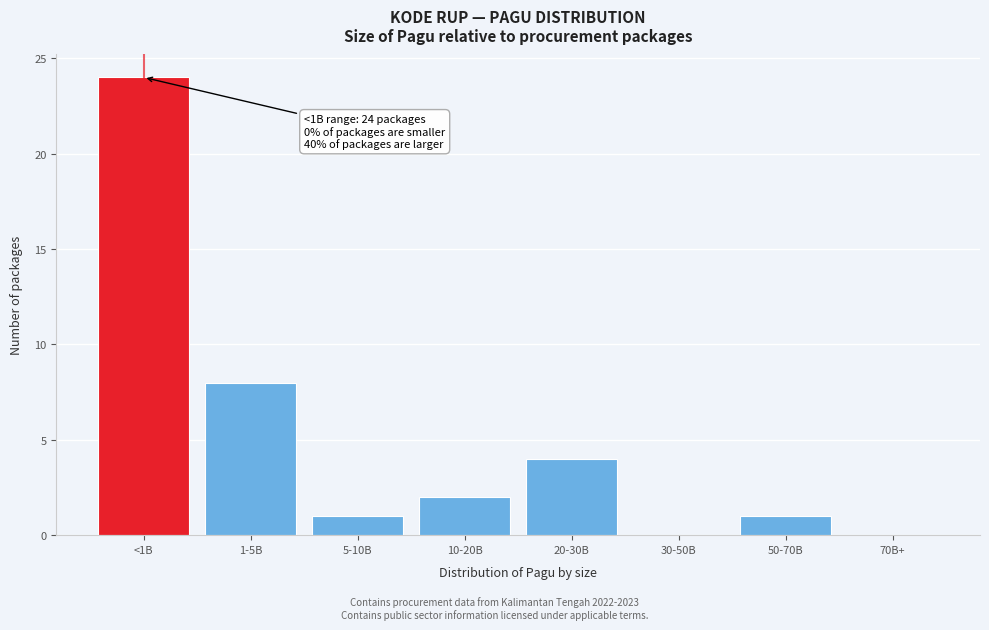

Reading left to right, transcribe all the data shown in this chart.

<1B=24	1-5B=8	5-10B=1	10-20B=2	20-30B=4	30-50B=0	50-70B=1	70B+=0